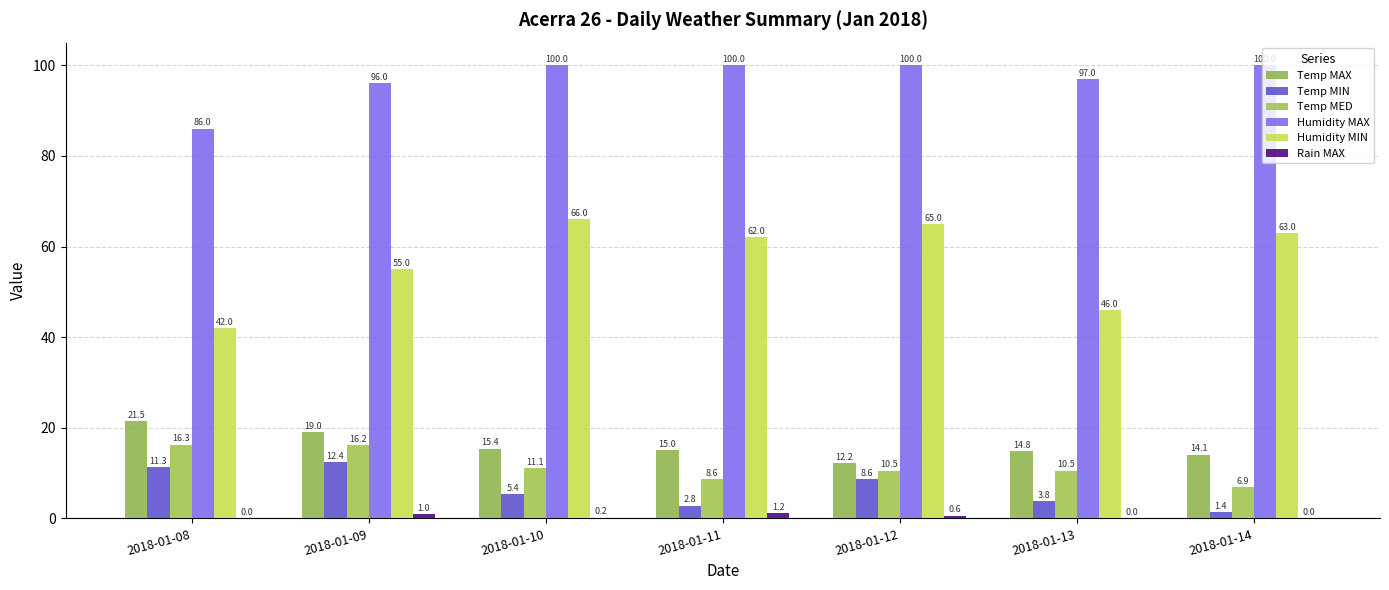

How many categories are shown in the chart?

7